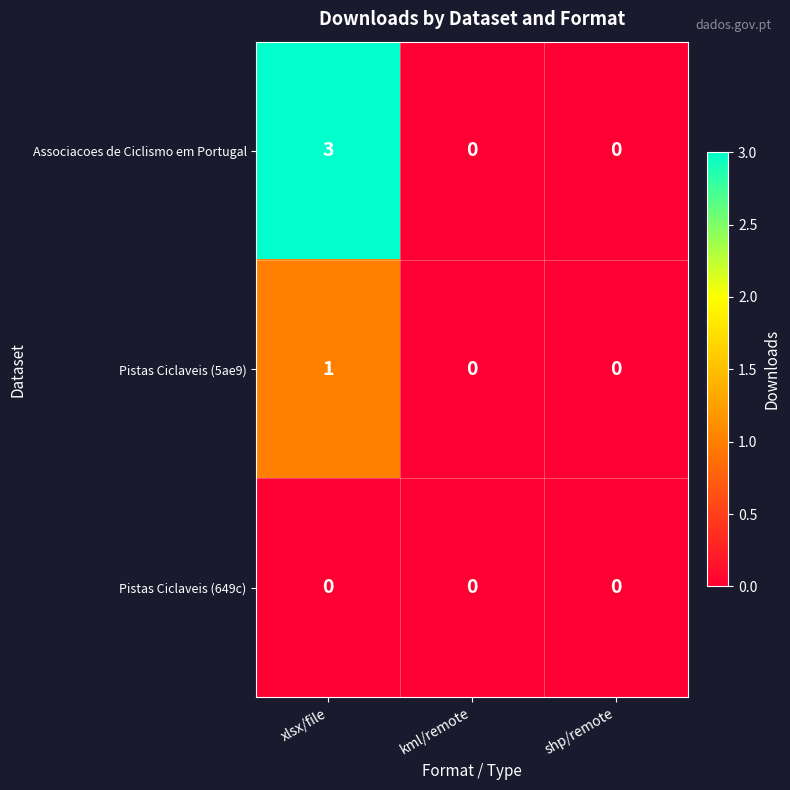

List the series in order of their overall mean, lowest first.

Pistas Ciclaveis (649c), Pistas Ciclaveis (5ae9), Associacoes de Ciclismo em Portugal